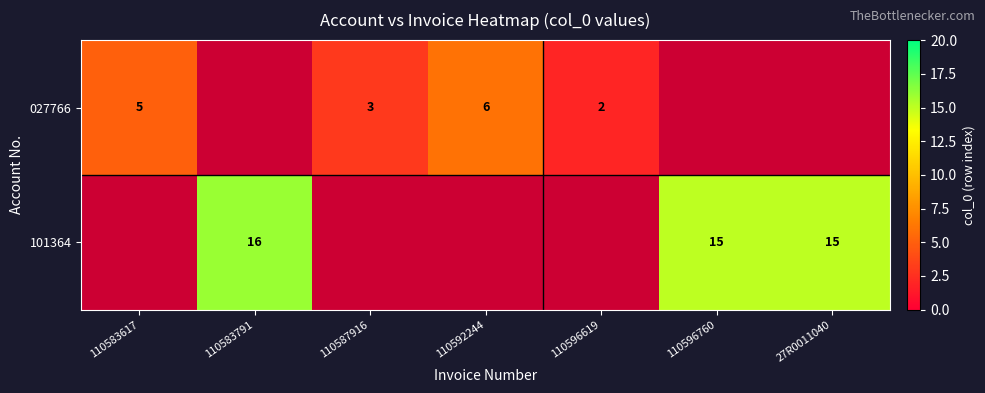

At how many categories does at least one series exceed 7?

3